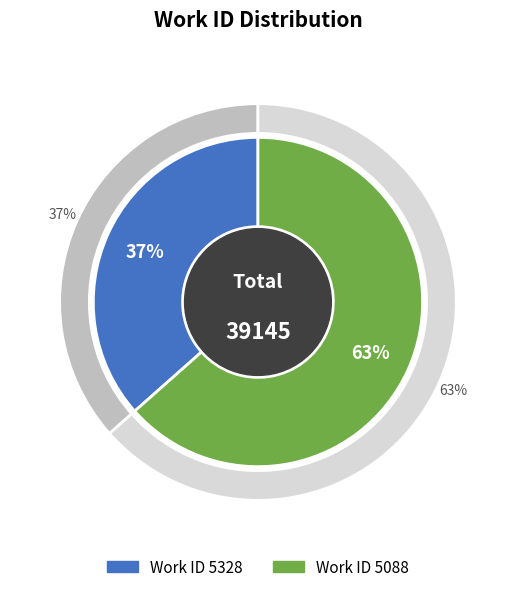

To the nearest percent, what percentage of the pie is 5328?

37%